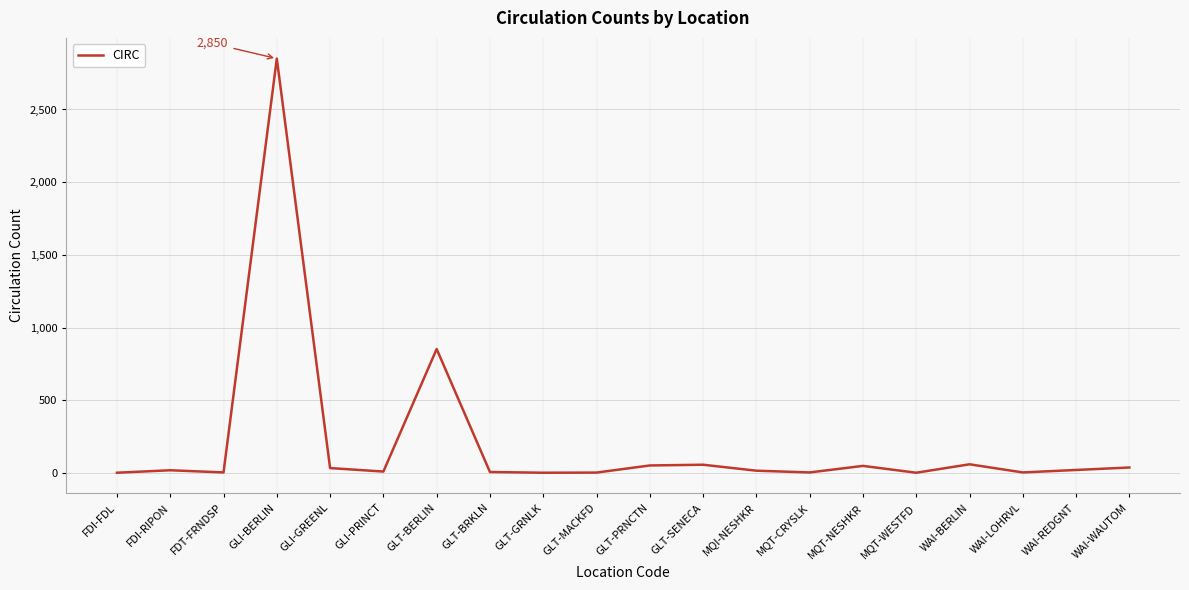

Which label corresponds to the largest value in the chart?

GLI-BERLIN